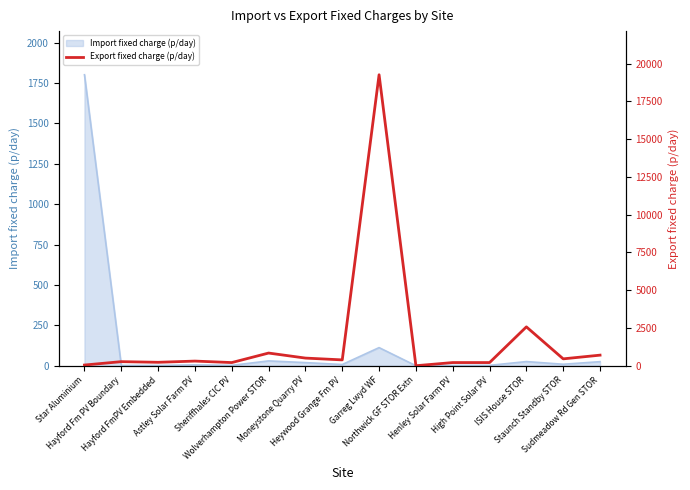

The chart shows a value of 254.1 at Wolverhampton Power STOR. True or false?

False